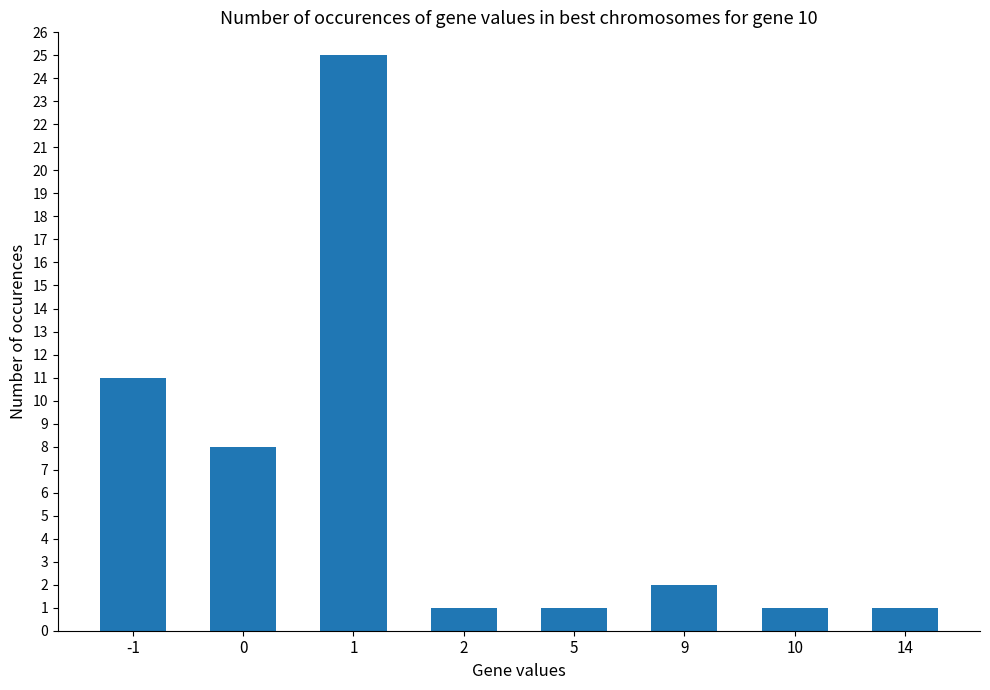

What is the difference between the maximum and minimum values?

24